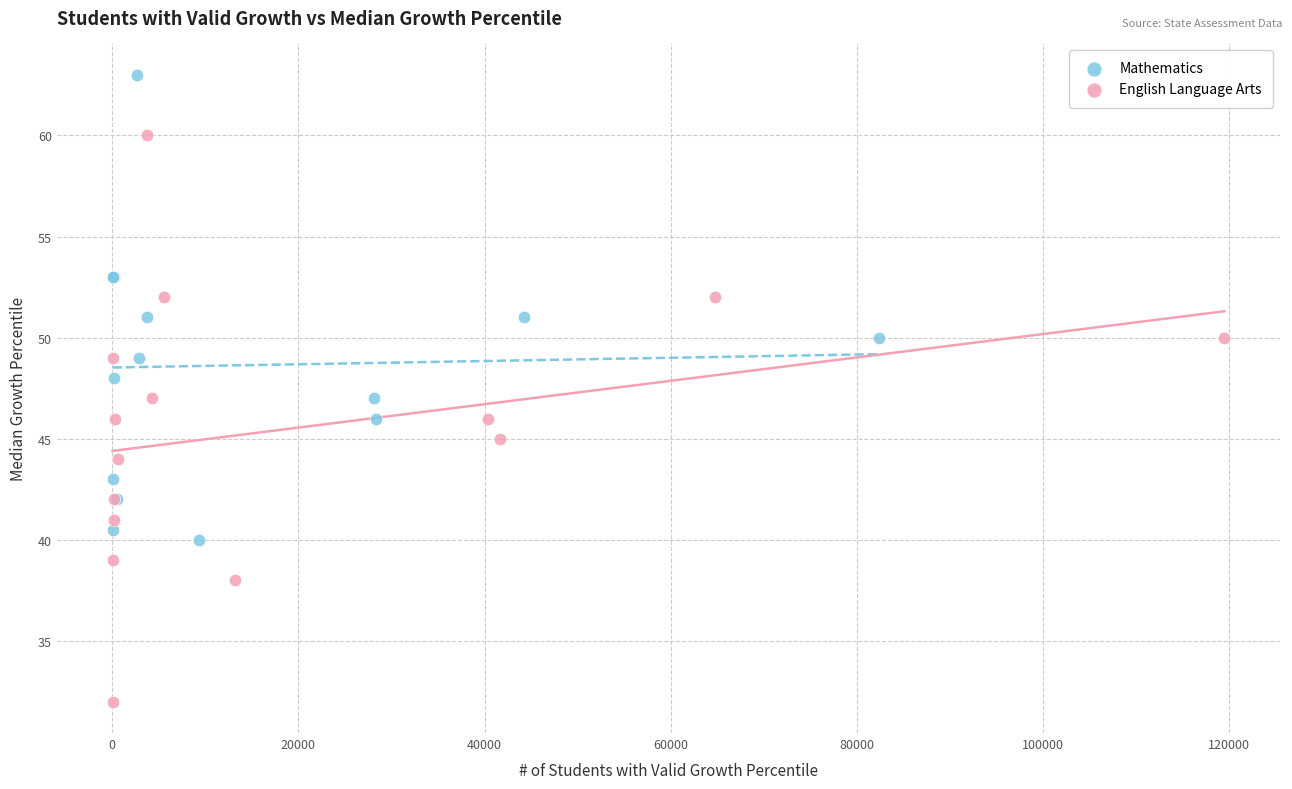

Which series contains the lowest Y value?

English Language Arts